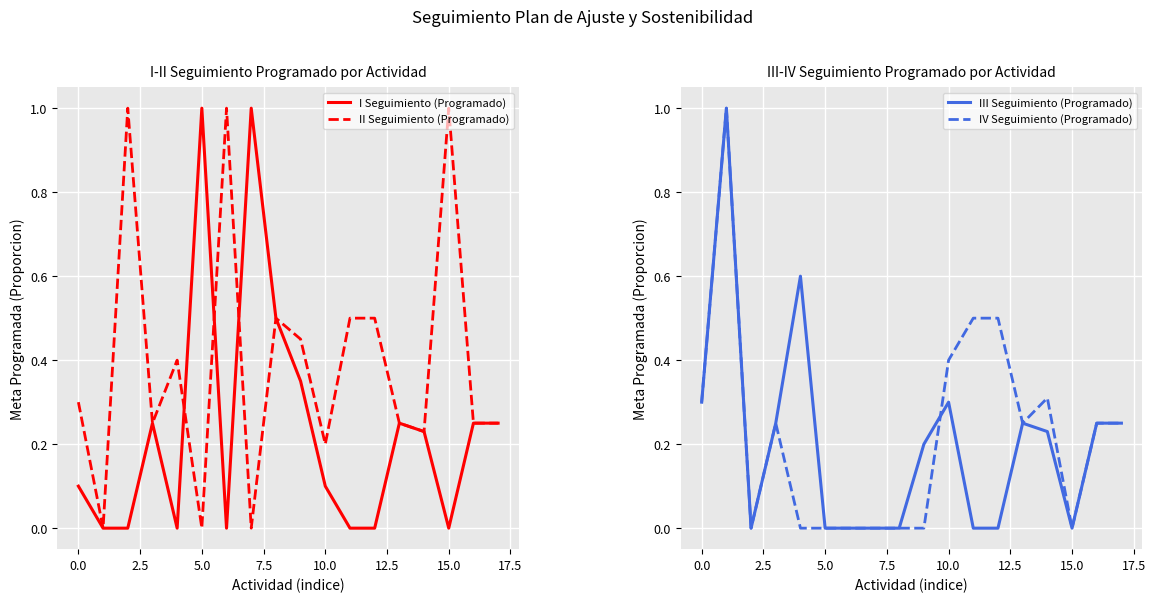

True or false: II Seguimiento (Programado) has a value of 0.2 at 10.0.

True